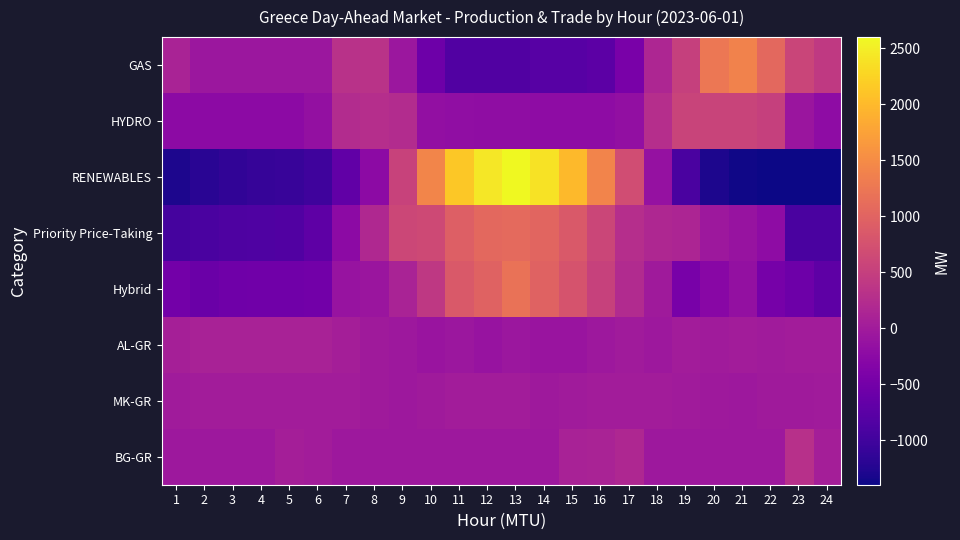

Reading right to left, list all the values displayed in this chart.

GAS: 24=429.9	23=579.9	22=1069.7	21=1393.1	20=1244.3	19=516.9	18=150.9	17=-430.1	16=-733.1	15=-775.1	14=-775.1	13=-840.1	12=-840.1	11=-840.1	10=-565.1	9=-69.3	8=326.6	7=314.9	6=-55.1	5=-55.1	4=-55.1	3=-55.1	2=-55.1	1=116.9
HYDRO: 24=-218.3	23=-83.3	22=520.7	21=560.7	20=560.7	19=561.7	18=261.7	17=-168.3	16=-223.3	15=-223.3	14=-223.3	13=-195.3	12=-195.3	11=-193.3	10=-176.3	9=233.7	8=261.7	7=232.7	6=-152.3	5=-228.3	4=-228.3	3=-228.3	2=-228.3	1=-228.3
RENEWABLES: 24=-1381.4	23=-1391.3	22=-1396.4	21=-1375.1	20=-1293.9	19=-902.2	18=-144.6	17=693.1	16=1408.7	15=1999.3	14=2388.9	13=2600.2	12=2429.4	11=2140.3	10=1420.8	9=544.1	8=-240.7	7=-687.8	6=-1017.9	5=-1070.6	4=-1091.0	3=-1138.3	2=-1205.0	1=-1288.6
Priority Price-Taking: 24=-904.0	23=-898.0	22=-221.0	21=-105.0	20=-41.8	19=134.8	18=178.9	17=260.7	16=588.3	15=859.1	14=1013.6	13=1079.2	12=1068.7	11=935.0	10=639.2	9=603.3	8=186.0	7=-232.3	6=-713.9	5=-841.0	4=-859.0	3=-881.0	2=-904.0	1=-946.0
Hybrid: 24=-715.5	23=-566.4	22=-470.7	21=-160.0	20=-287.8	19=-447.0	18=-15.7	17=224.3	16=536.3	15=784.1	14=983.2	13=1192.9	12=985.6	11=856.3	10=399.5	9=104.4	8=-82.1	7=-101.5	6=-516.1	5=-526.7	4=-531.0	3=-551.4	2=-591.1	1=-503.7
AL-GR: 24=19.1	23=13.1	22=2.1	21=22.1	20=5.1	19=15.1	18=-41.9	17=-2.9	16=-41.9	15=-96.9	14=-95.9	13=-56.9	12=-101.9	11=-65.9	10=-89.9	9=-42.9	8=-14.9	7=48.1	6=92.1	5=92.1	4=92.1	3=92.1	2=92.1	1=66.1
MK-GR: 24=-1.5	23=-21.5	22=-21.5	21=-48.5	20=-28.5	19=0.5	18=11.5	17=14.5	16=21.5	15=-5.5	14=-30.5	13=21.5	12=20.5	11=9.5	10=-13.5	9=-49.5	8=-17.5	7=21.5	6=21.5	5=21.5	4=21.5	3=21.5	2=21.5	1=8.5
BG-GR: 24=51.4	23=297.1	22=-46.4	21=-46.4	20=-46.4	19=-46.4	18=-46.4	17=170.9	16=109.1	15=96.5	14=-46.4	13=-46.4	12=-46.4	11=-46.4	10=-46.4	9=-46.4	8=-46.4	7=-46.4	6=12.2	5=52.1	4=-46.4	3=-46.4	2=-46.4	1=-46.4